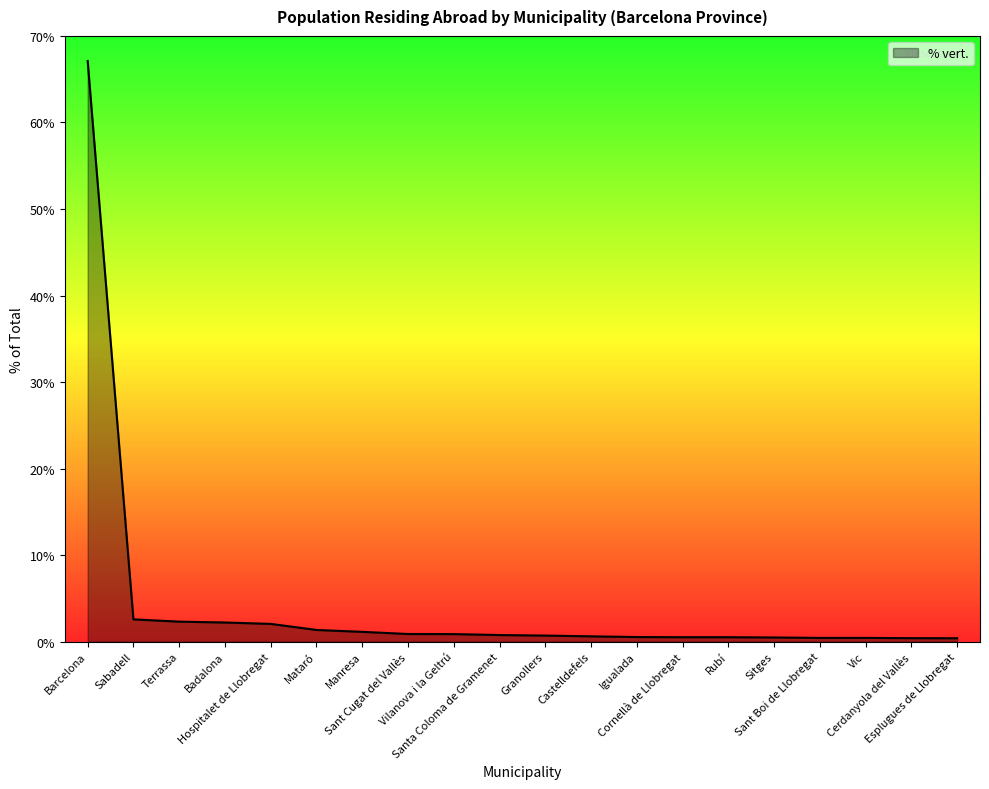

What position from the right is Sant Boi de Llobregat?

4